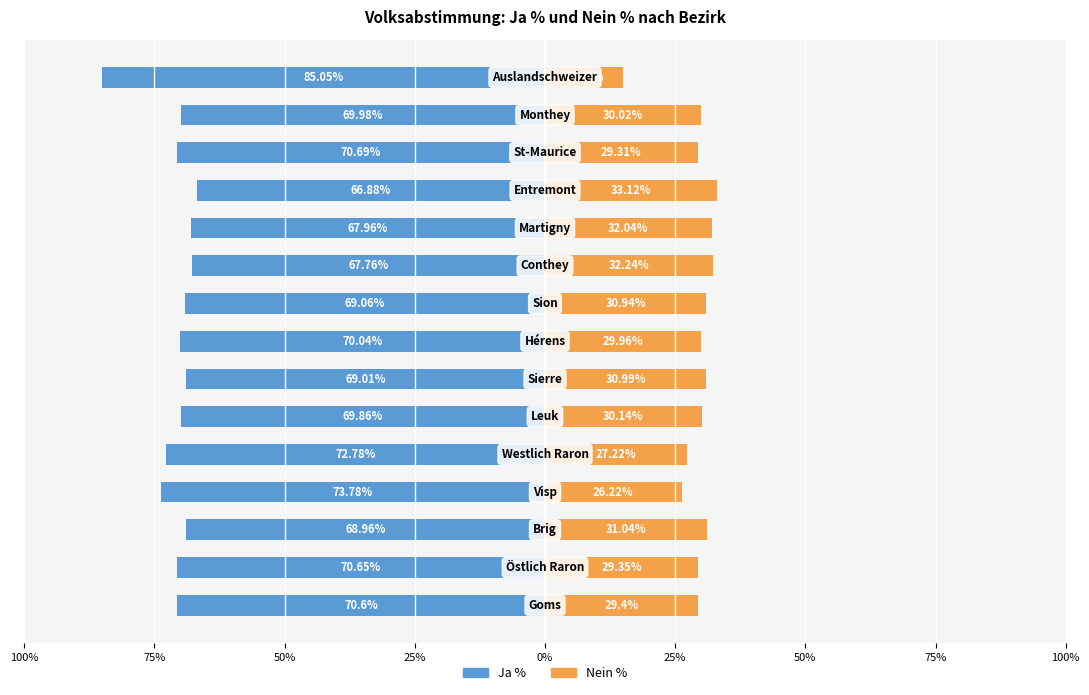

How many data points does each series have?

15